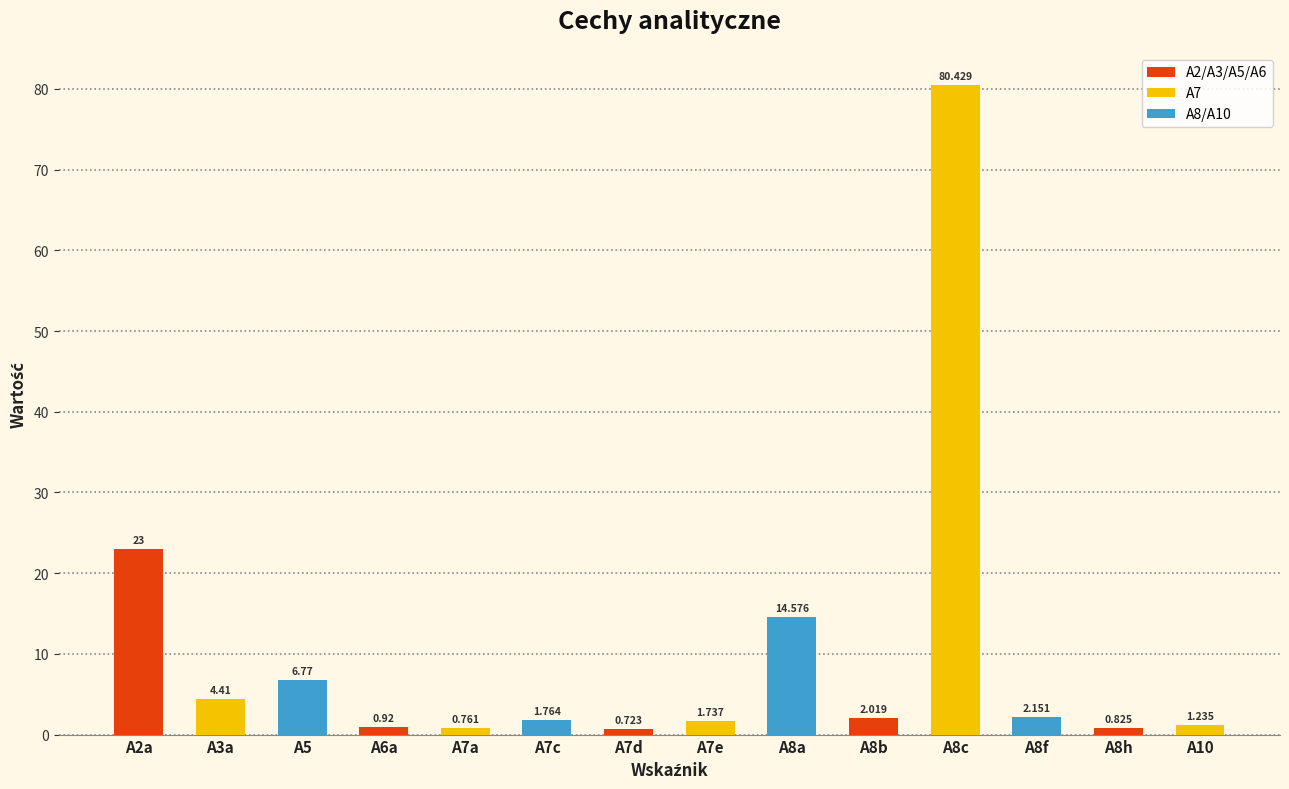

What is the maximum value shown in the chart?

80.4